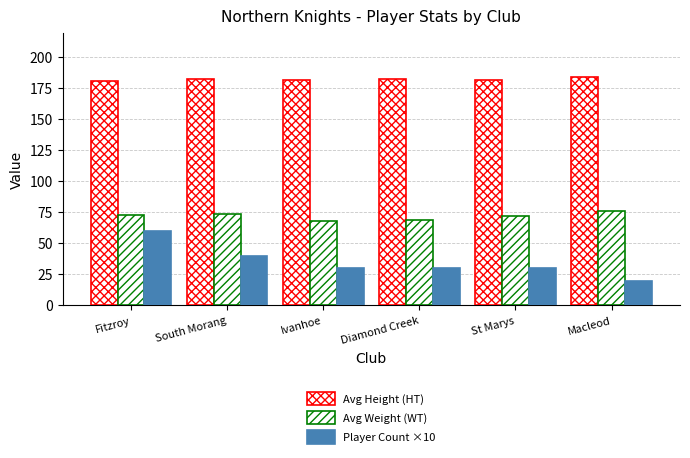

Are the bars grouped side by side (vs. stacked)?

Yes